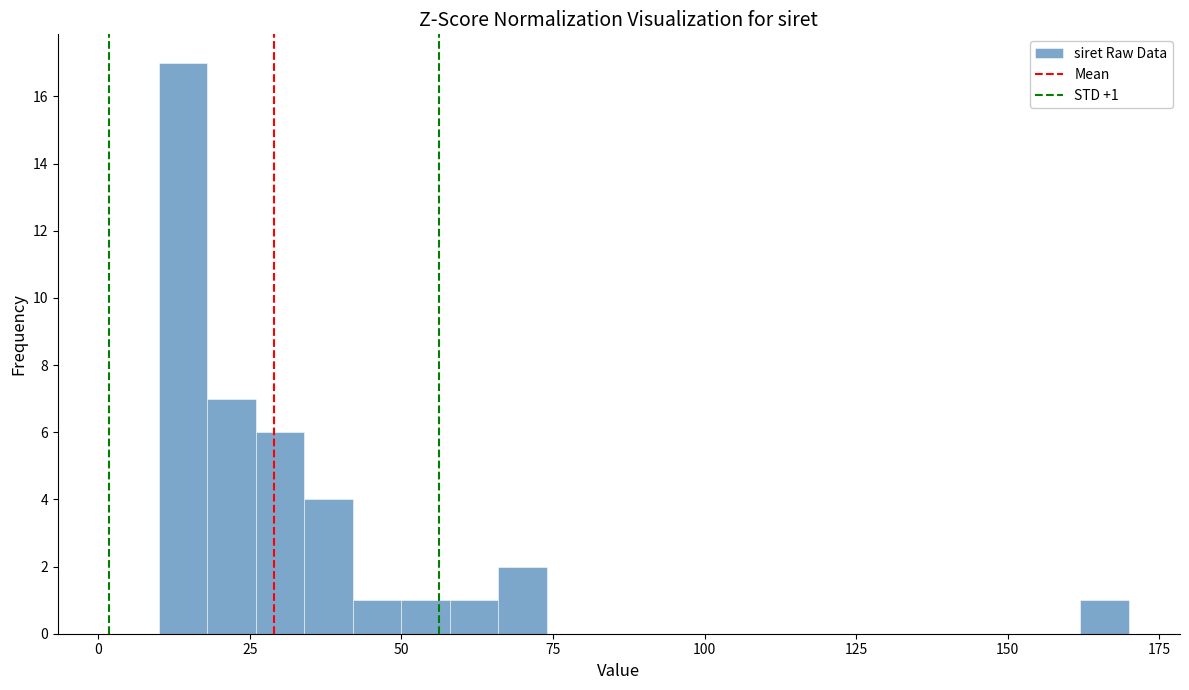

Around what value on the x-axis is the tallest bar? Give the approximate position of its centre, as read against the axis.

15